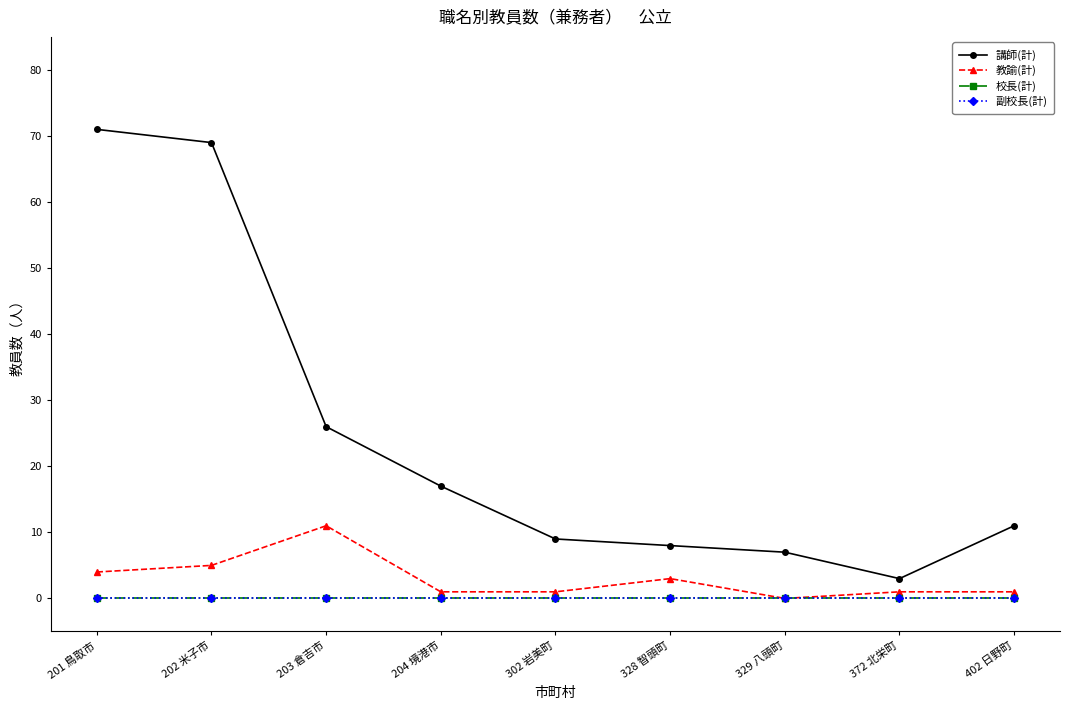

True or false: 教諭(計) and 校長(計) cross at least once.

False